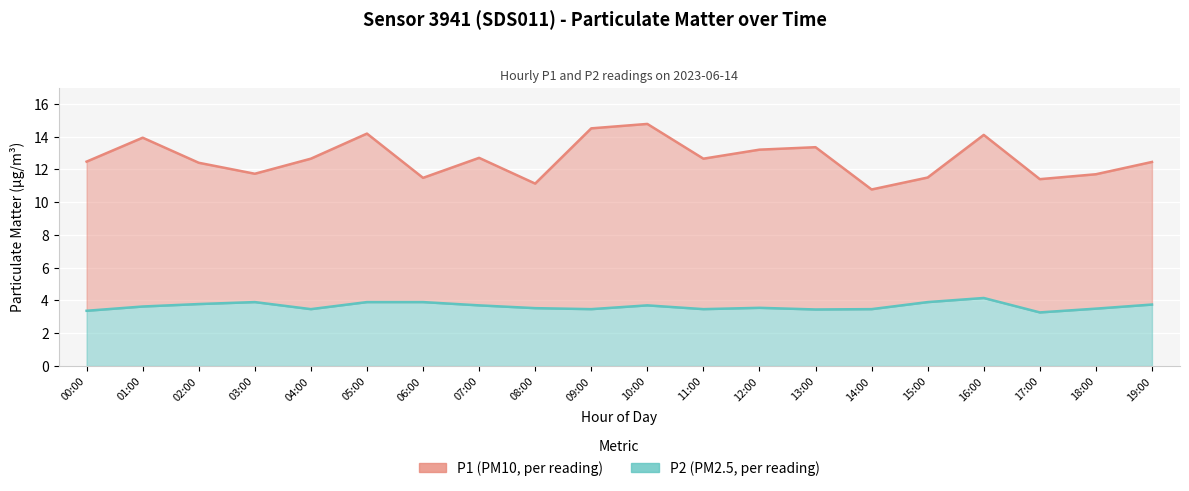

Between 16:00 and 09:00, which is larger?

09:00